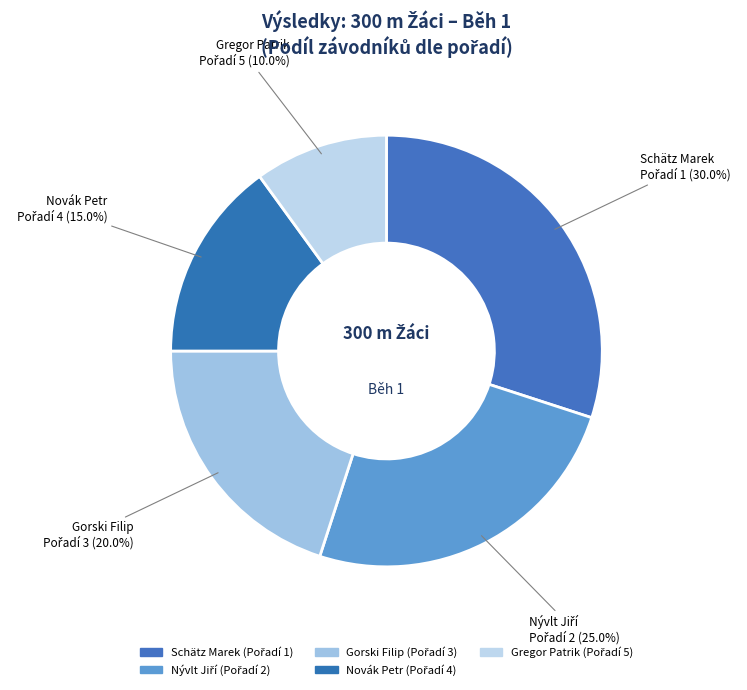

What is the ratio of the value at Gorski Filip to the value at Schätz Marek?

0.7